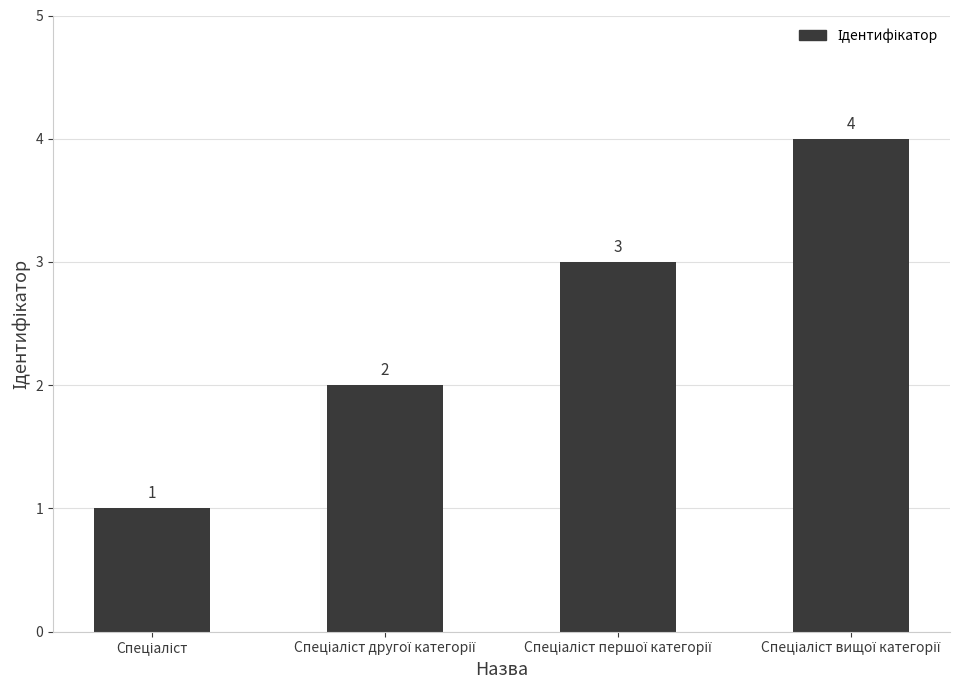

What is the value of the 2nd bar from the left?

2